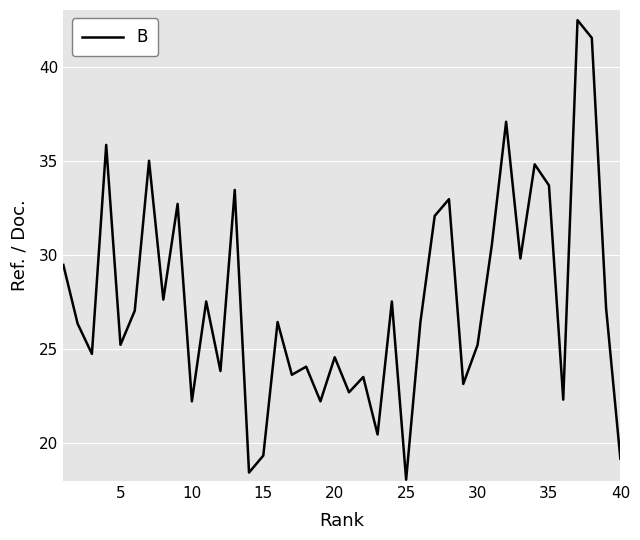

What is the difference between the maximum and minimum values?

24.4